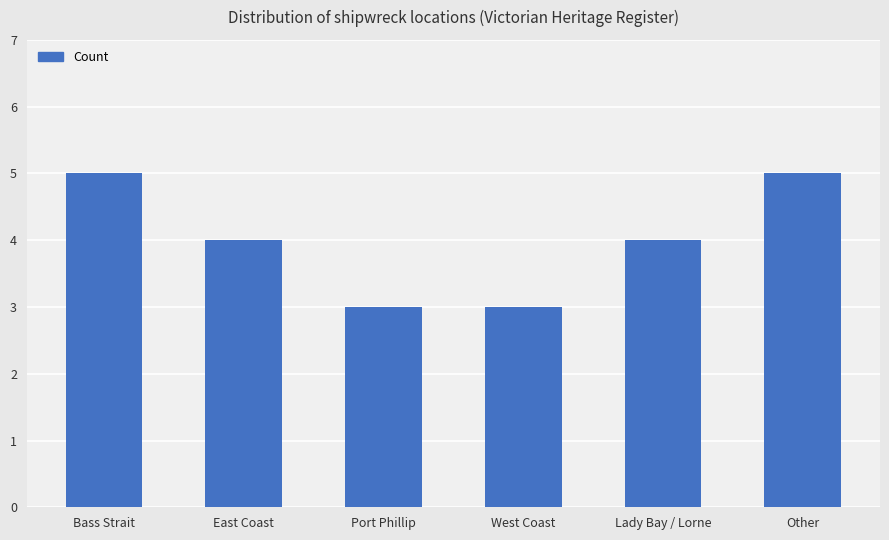

True or false: the data shows 4 at East Coast.

True